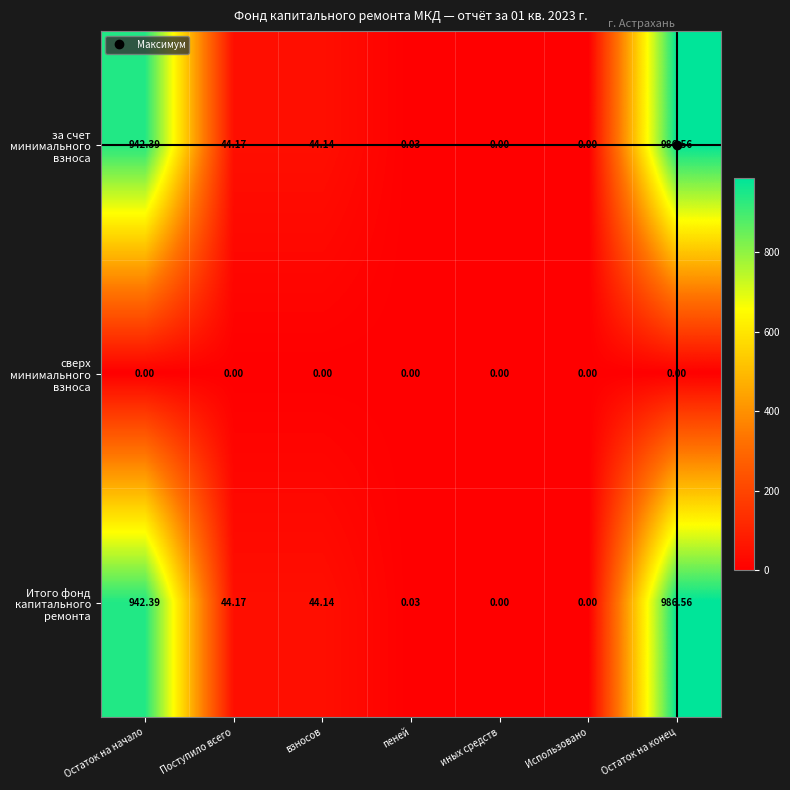

Is the value of сверх минимального взноса at Остаток на начало greater than the value of Итого фонд капитального ремонта at Остаток на конец?

No